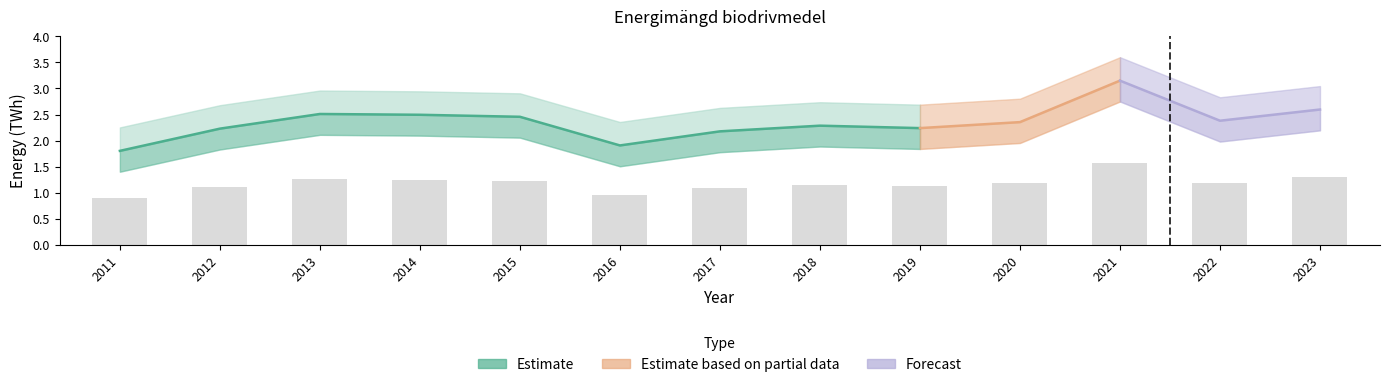

How many data points are less than 1?

2